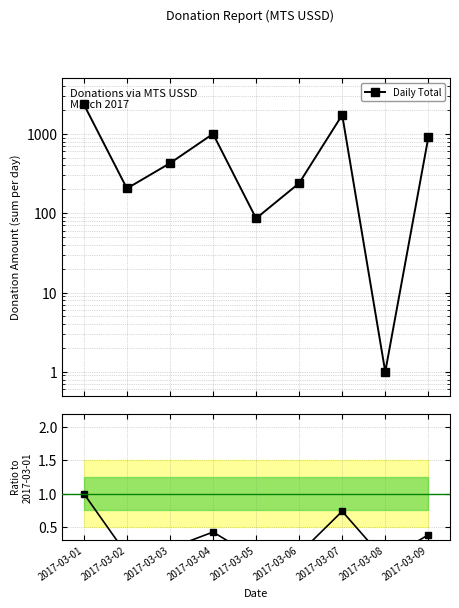

Is this an area chart (filled region under the line)?

No